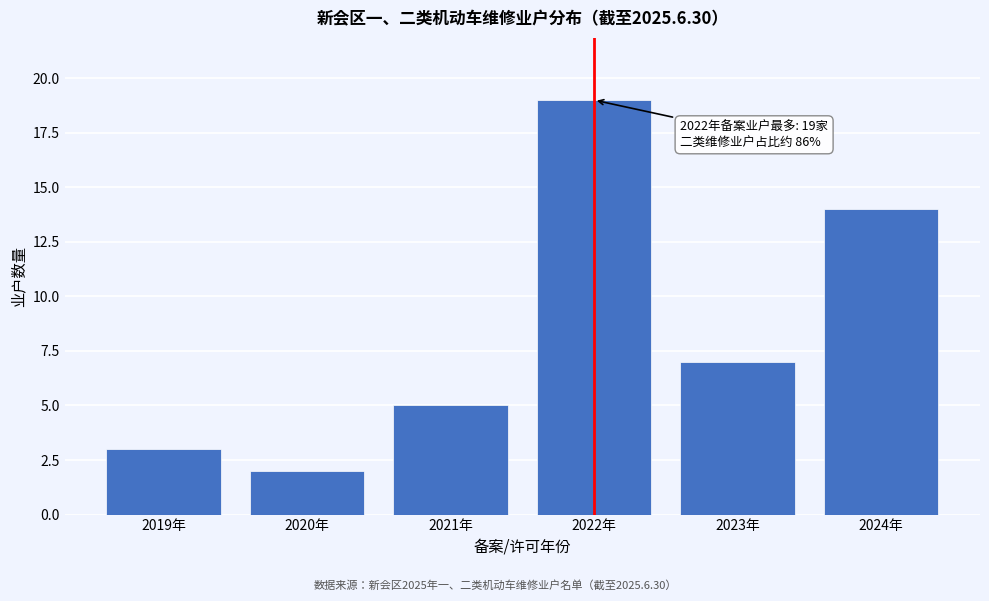

Reading left to right, transcribe all the data shown in this chart.

3	2	5	19	7	14